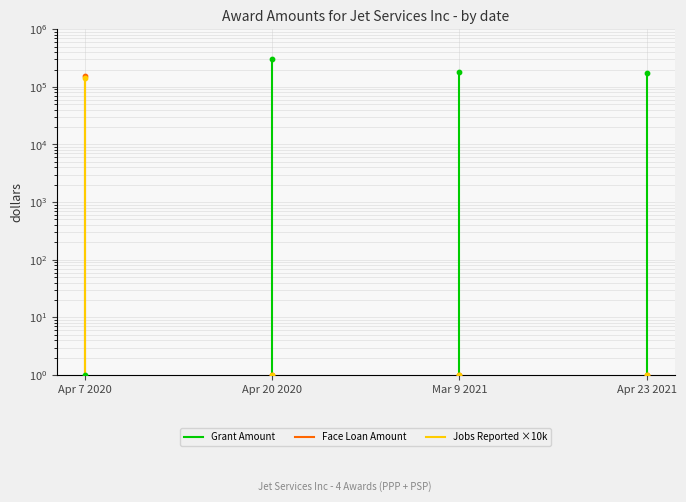

What are all the series names shown in the legend?

Grant Amount, Face Loan Amount, Jobs Reported ×10k